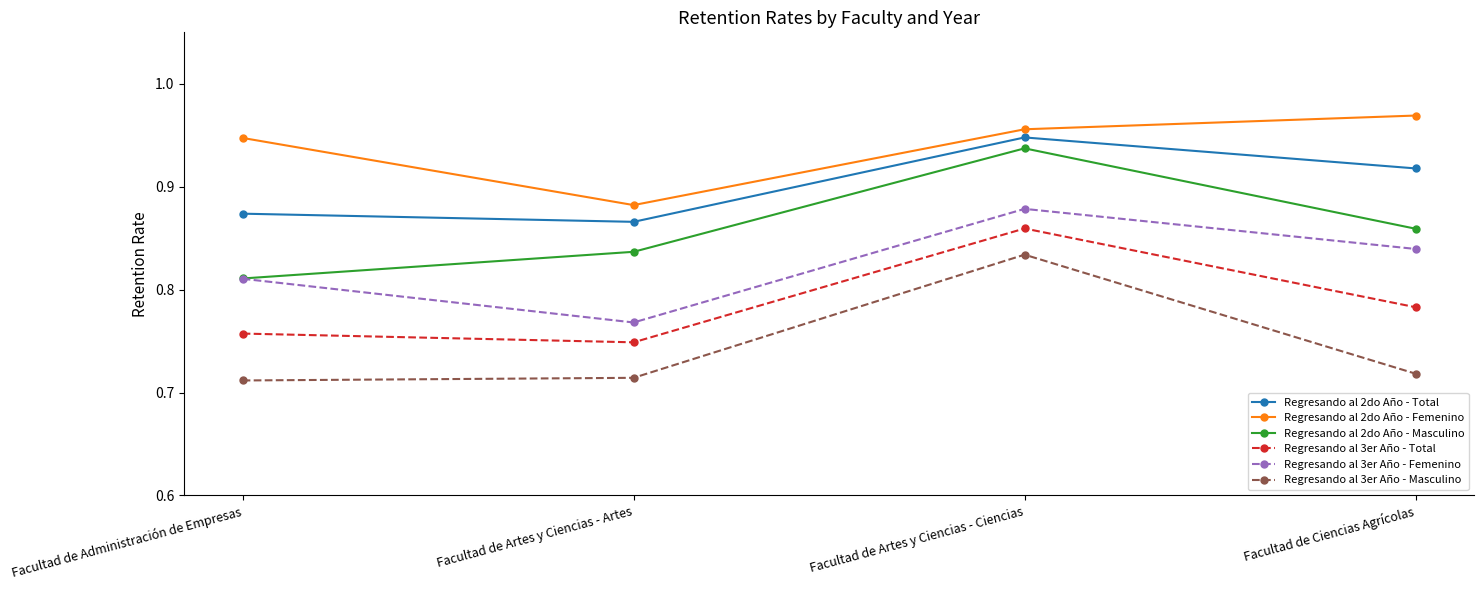

What is the total value across all series at Facultad de Ciencias Agrícolas?

5.1